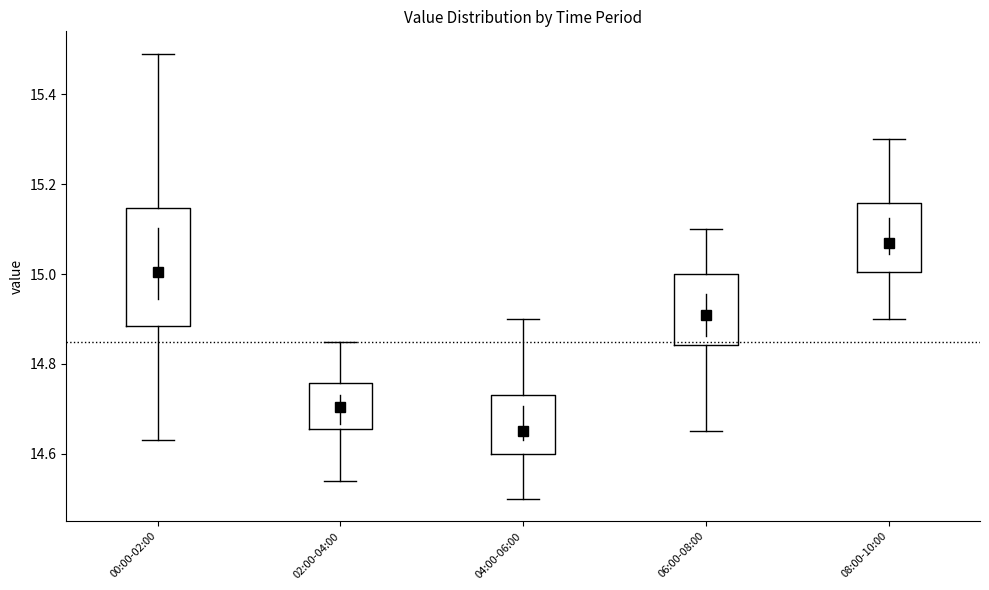

Where does the median line of the box for 04:00-06:00 sit on the y-axis? The values are not printed on the chart, so give them approximately, as read against the axis.

14.66